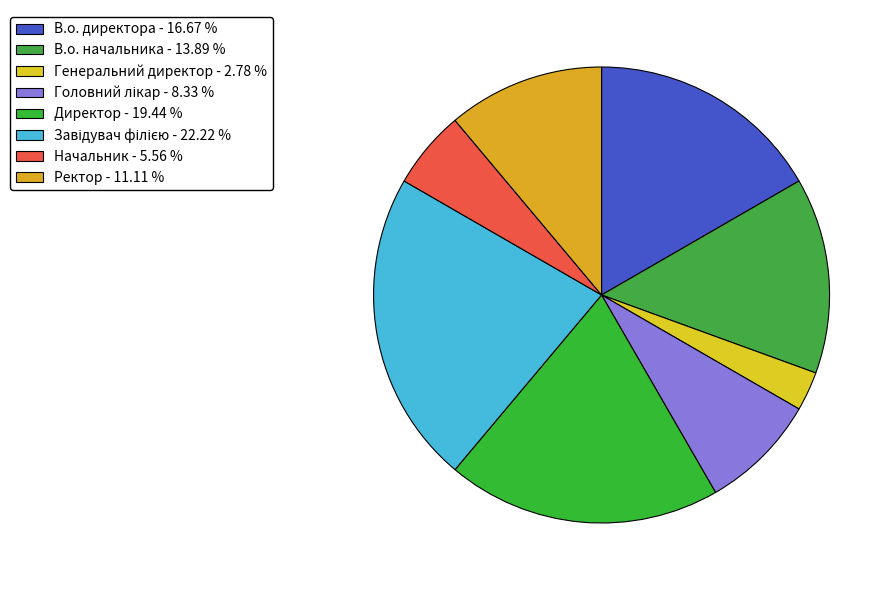

Count the number of slices in the pie.

8